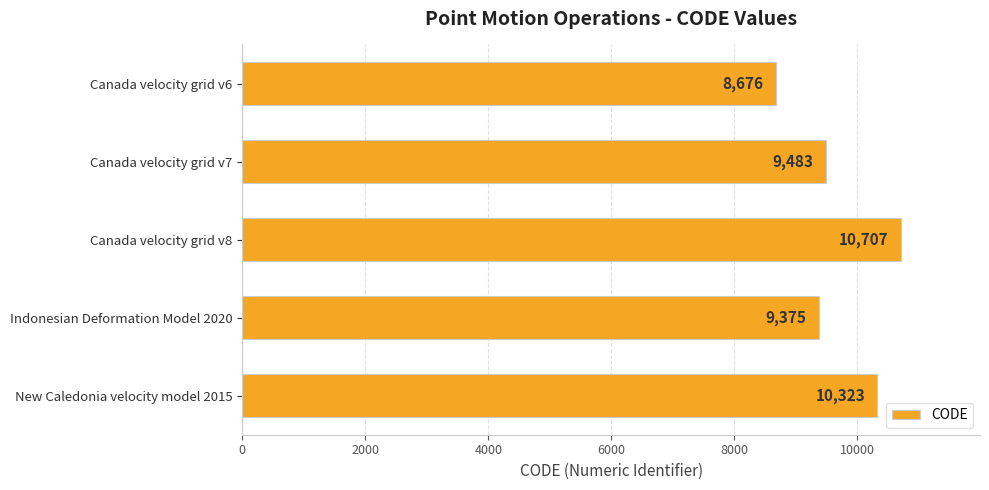

At which category does the chart reach its peak across all series?

Canada velocity grid v8